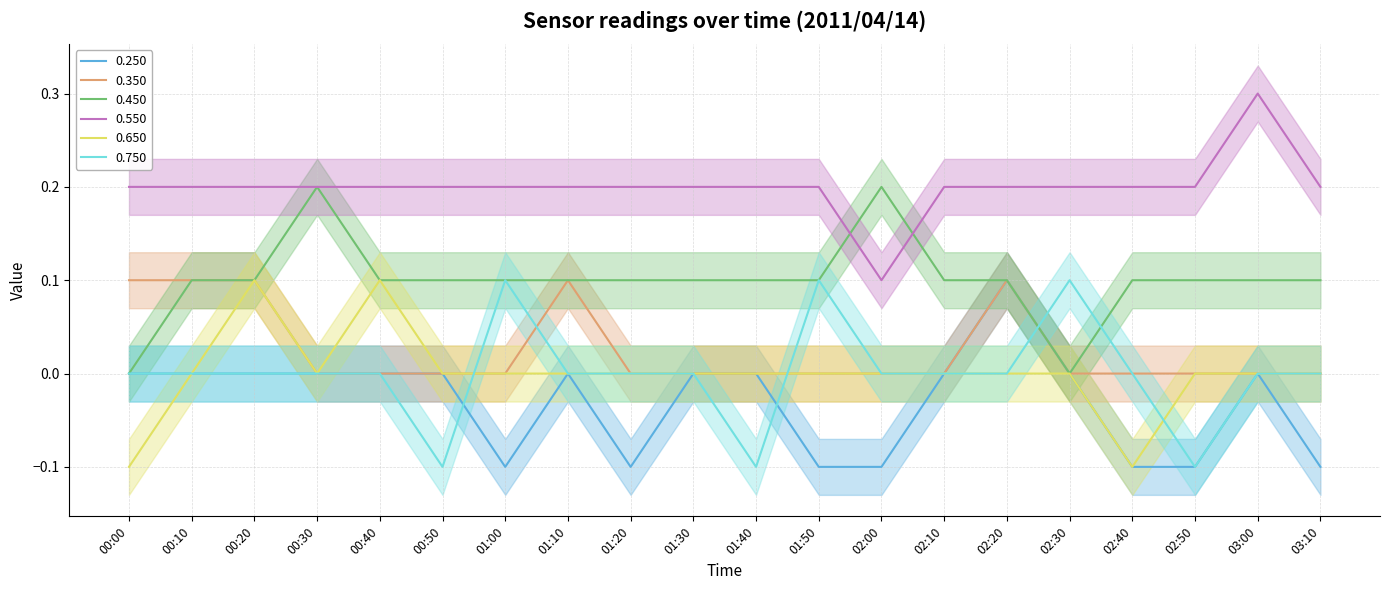

What is the difference between the maximum and minimum values in the 0.750 series?

0.2